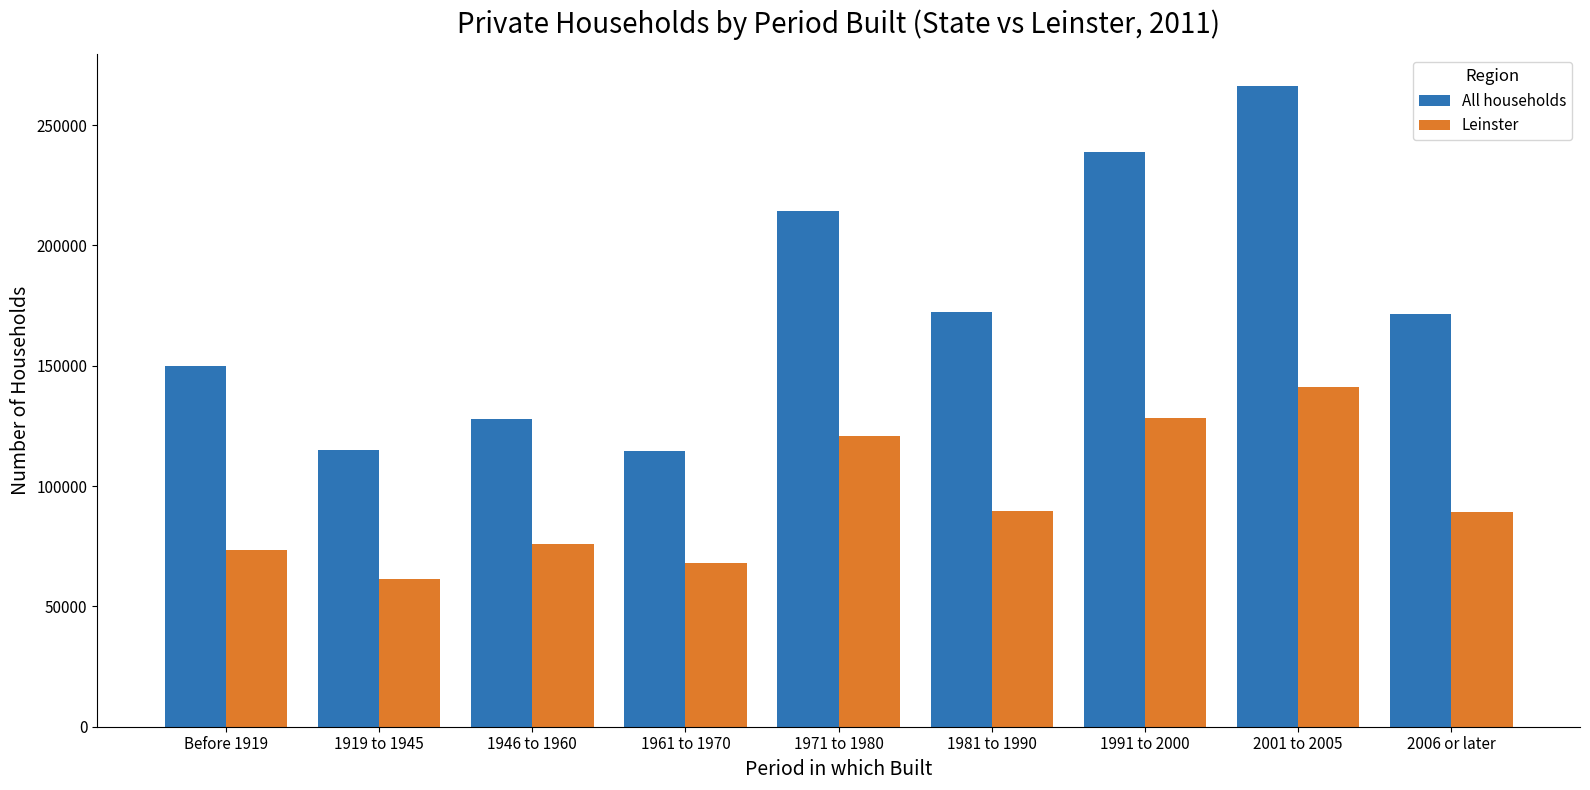

Between Before 1919 and 1971 to 1980, which series saw the biggest shift?

All households